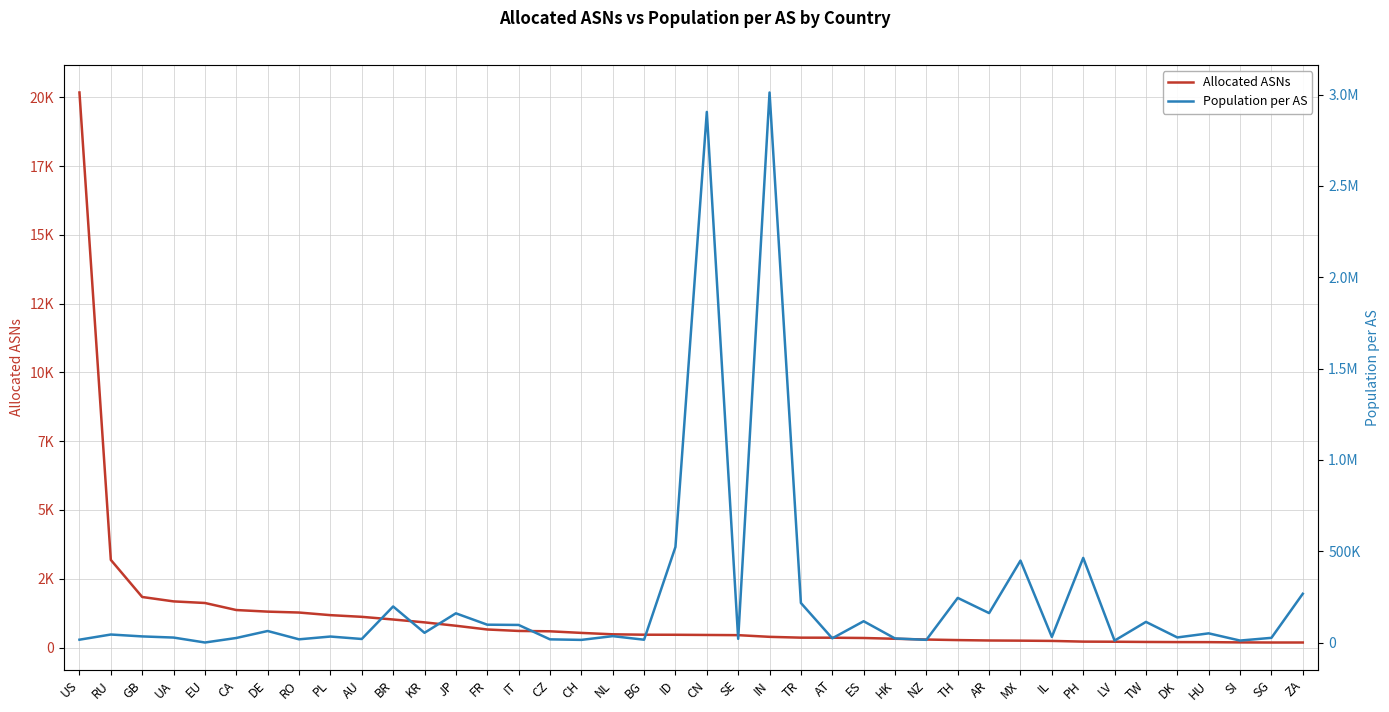

True or false: Population per AS has a value of 15296 at BG.

True